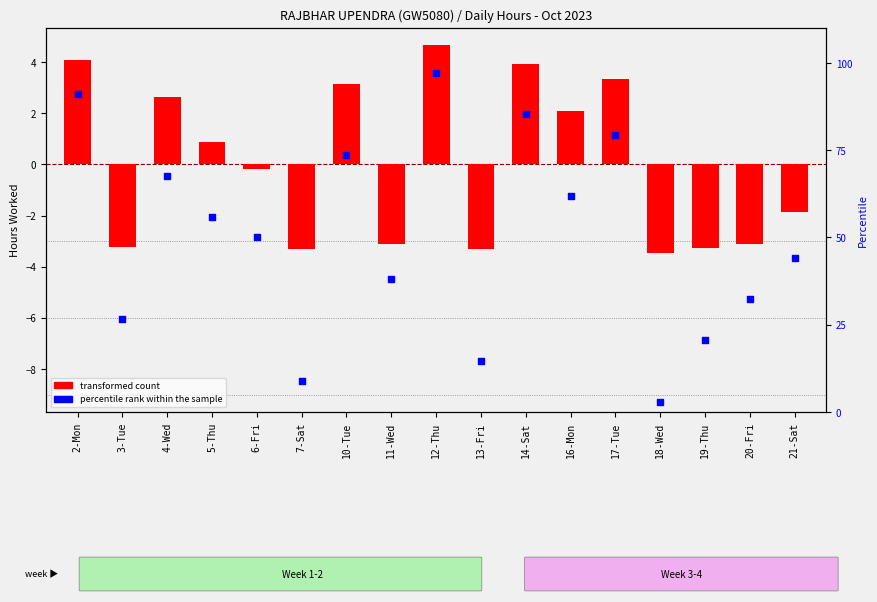

Which series reaches the minimum Y coordinate?

transformed count